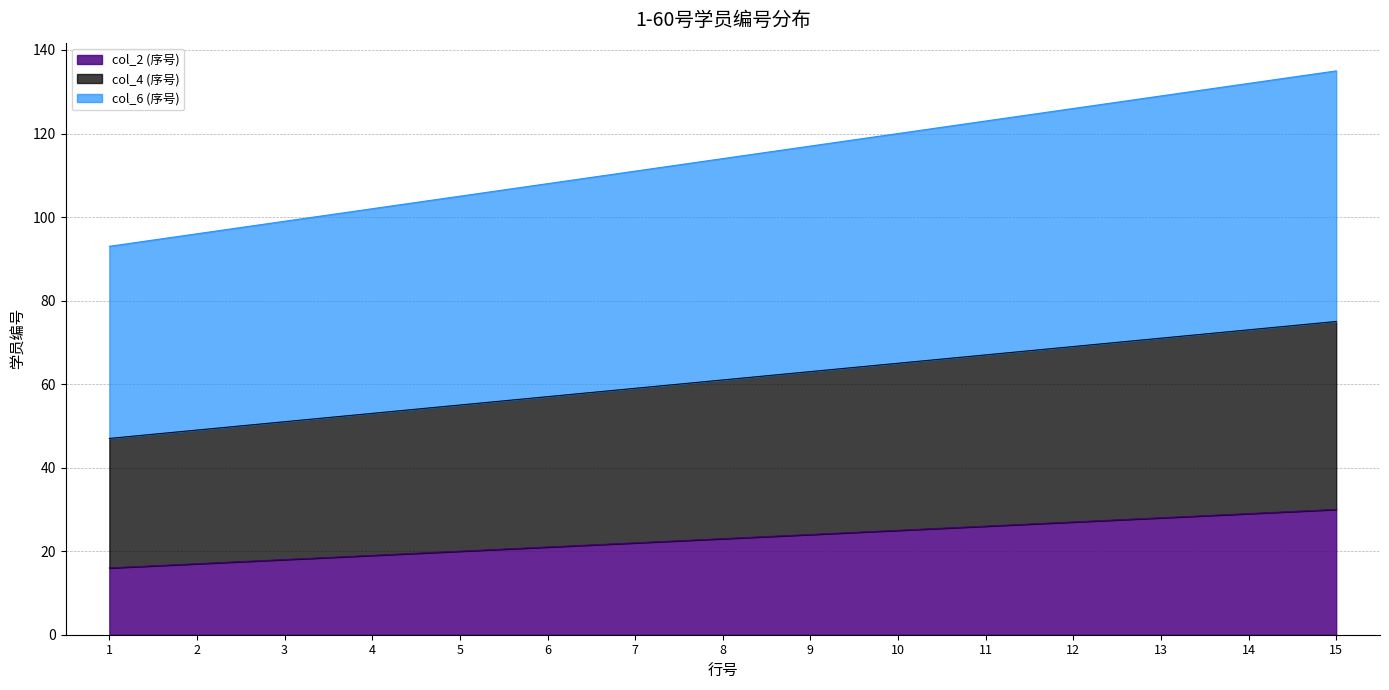

How many data points in col_2 (序号) are above 23?

7